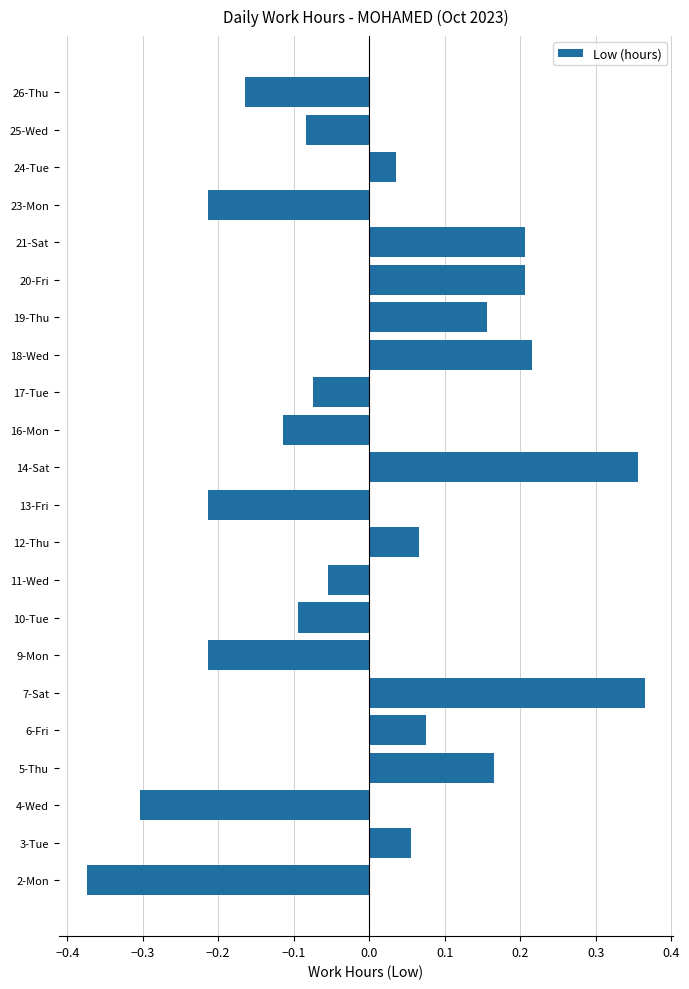

Which category has the lowest value across all series?

2-Mon